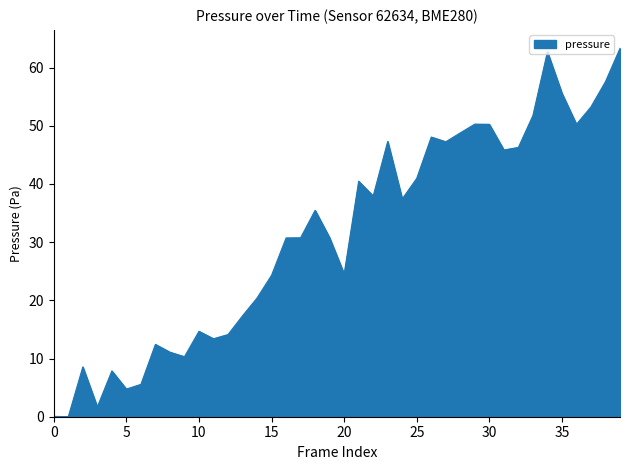

What is the difference between the maximum and minimum values?

63.3